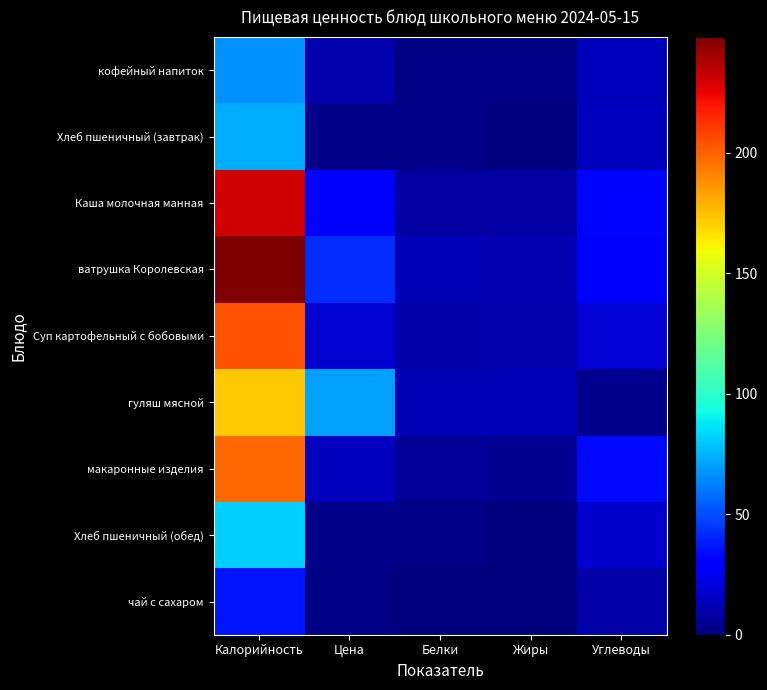

Reading left to right, what are all the values shown in this chart?

кофейный напиток: Калорийность=66.7	Цена=10.2	Белки=1.5	Жиры=1.1	Углеводы=12.6
Хлеб пшеничный (завтрак): Калорийность=72.9	Цена=2.2	Белки=2.1	Жиры=0.3	Углеводы=14.3
Каша молочная манная: Калорийность=230.5	Цена=29.9	Белки=7.0	Жиры=7.9	Углеводы=32.8
ватрушка Королевская: Калорийность=248.2	Цена=42.0	Белки=12.0	Жиры=10.9	Углеводы=27.9
Суп картофельный с бобовыми: Калорийность=204.2	Цена=17.5	Белки=9.2	Жиры=10.1	Углеводы=19.0
гуляш мясной: Калорийность=173.4	Цена=70.2	Белки=11.7	Жиры=12.5	Углеводы=3.6
макаронные изделия: Калорийность=197.8	Цена=13.6	Белки=5.8	Жиры=4.3	Углеводы=33.9
Хлеб пшеничный (обед): Калорийность=82.1	Цена=2.6	Белки=2.5	Жиры=0.3	Углеводы=17.3
чай с сахаром: Калорийность=36.3	Цена=1.6	Белки=0.0	Жиры=0.0	Углеводы=9.1